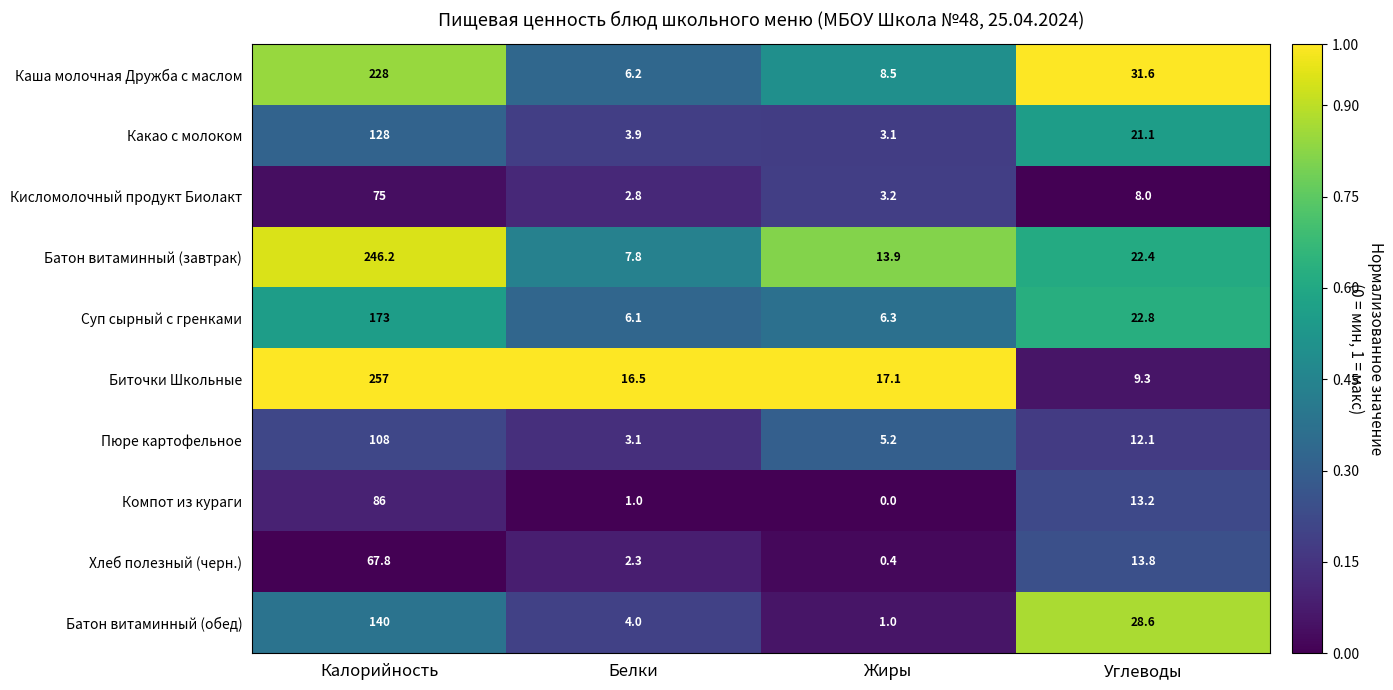

Which series has the widest spread of values?

Биточки Школьные